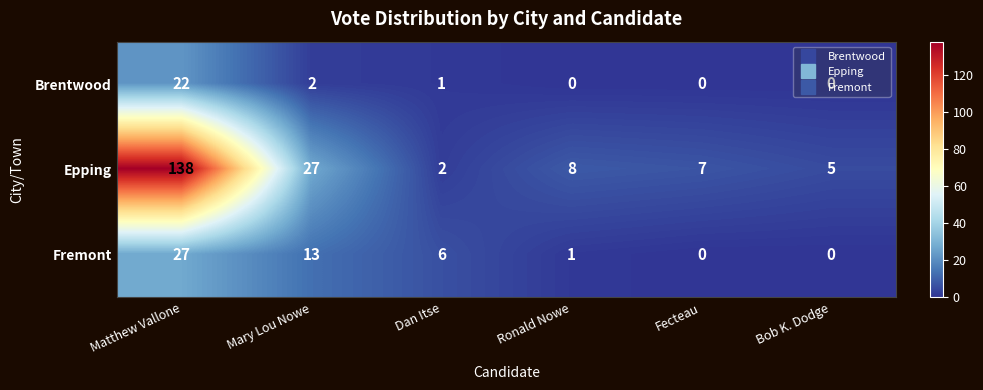

What is the average value of the Brentwood series?

4